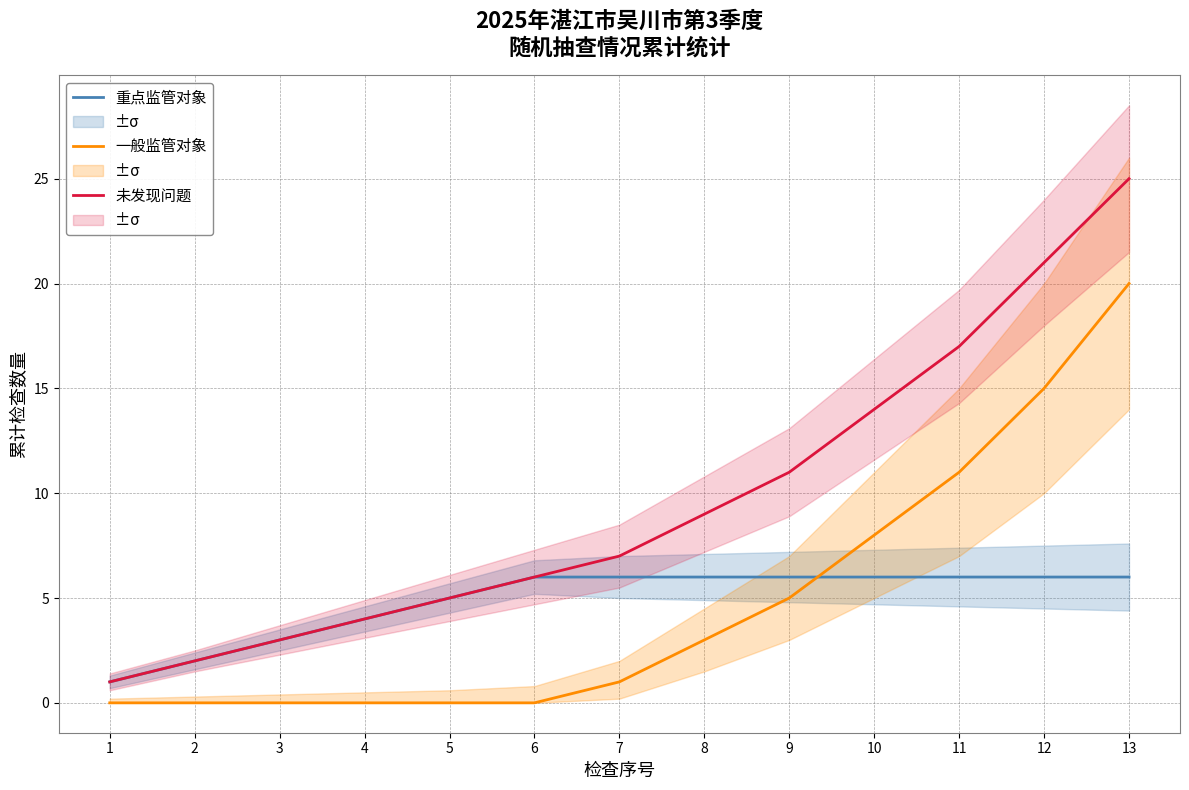

Reading left to right, transcribe all the data shown in this chart.

重点监管对象: 1=1	2=2	3=3	4=4	5=5	6=6	7=6	8=6	9=6	10=6	11=6	12=6	13=6
一般监管对象: 1=0	2=0	3=0	4=0	5=0	6=0	7=1	8=3	9=5	10=8	11=11	12=15	13=20
未发现问题: 1=1	2=2	3=3	4=4	5=5	6=6	7=7	8=9	9=11	10=14	11=17	12=21	13=25